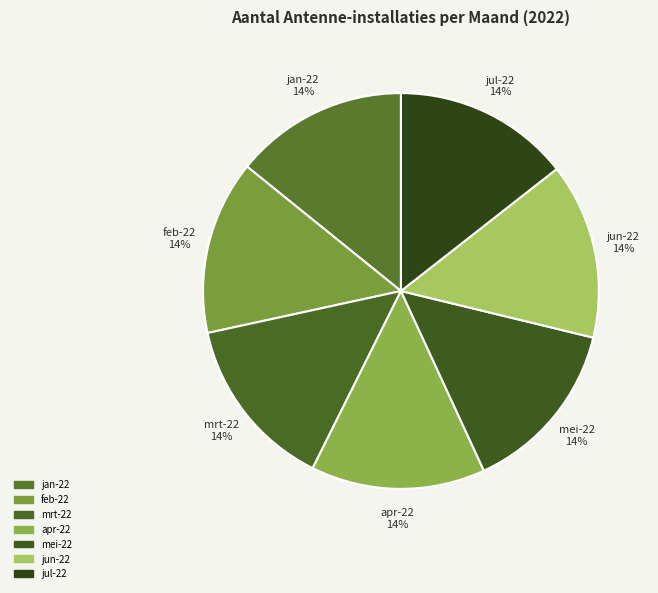

What is the ratio of the value at jan-22 to the value at mrt-22?

1.0